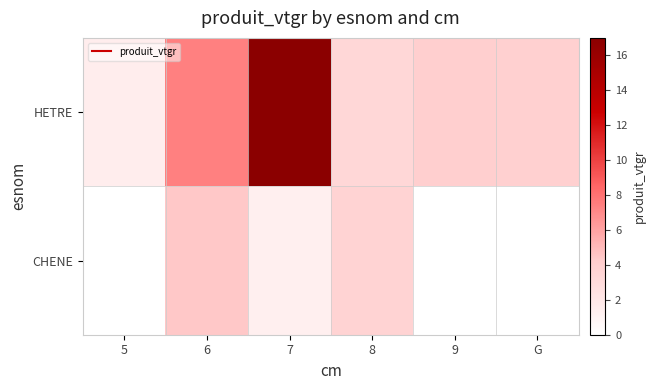

What is the total value across all series at 8?

6.9